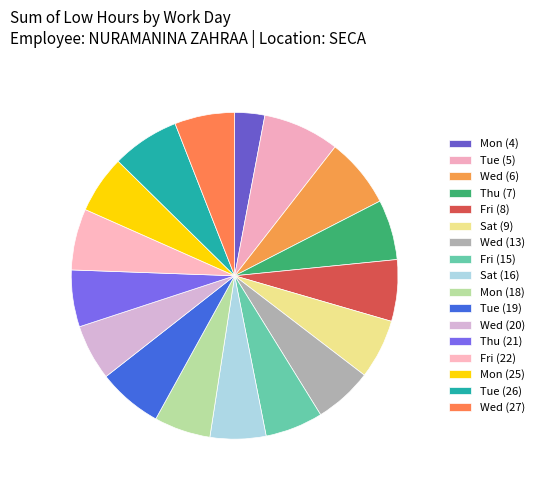

Count the number of slices in the pie.

17